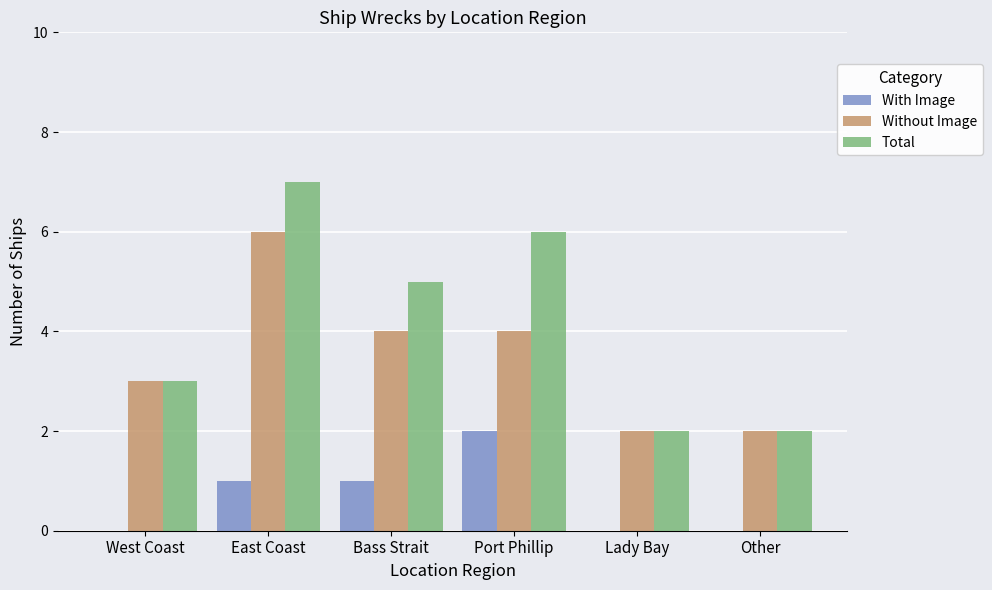

Between Bass Strait and Other, which series saw the biggest shift?

Total